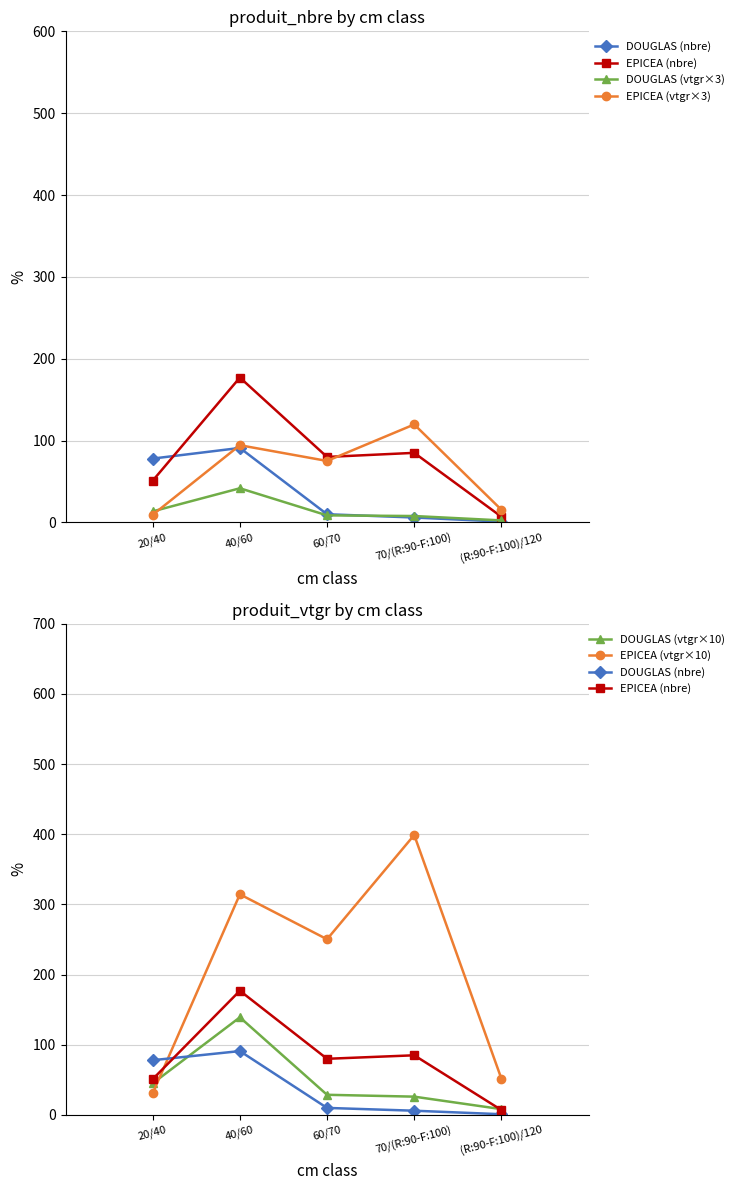

What position from the left is 20/40?

1